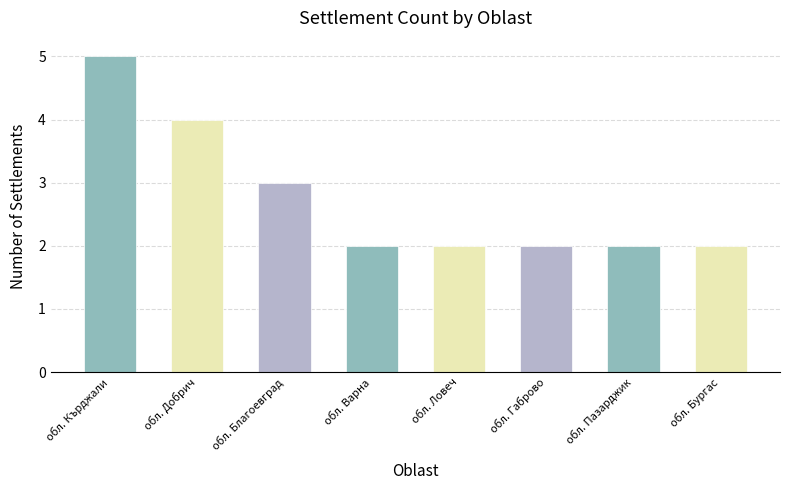

What is the label of the 5th bar from the right?

обл. Варна